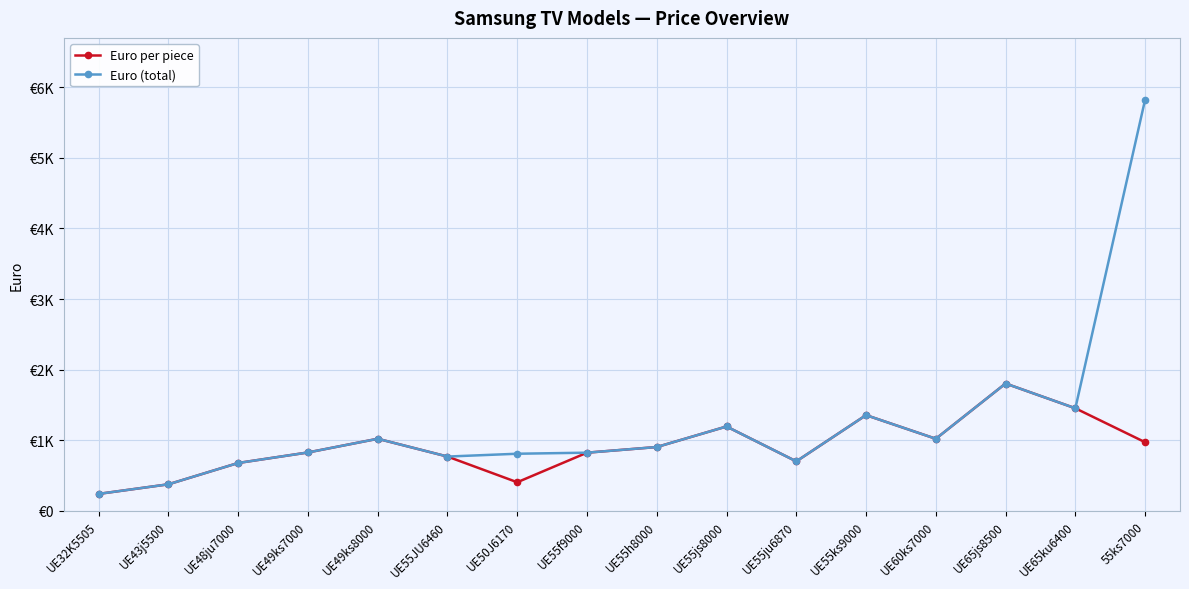

How many data points in Euro per piece are less than 903?

8